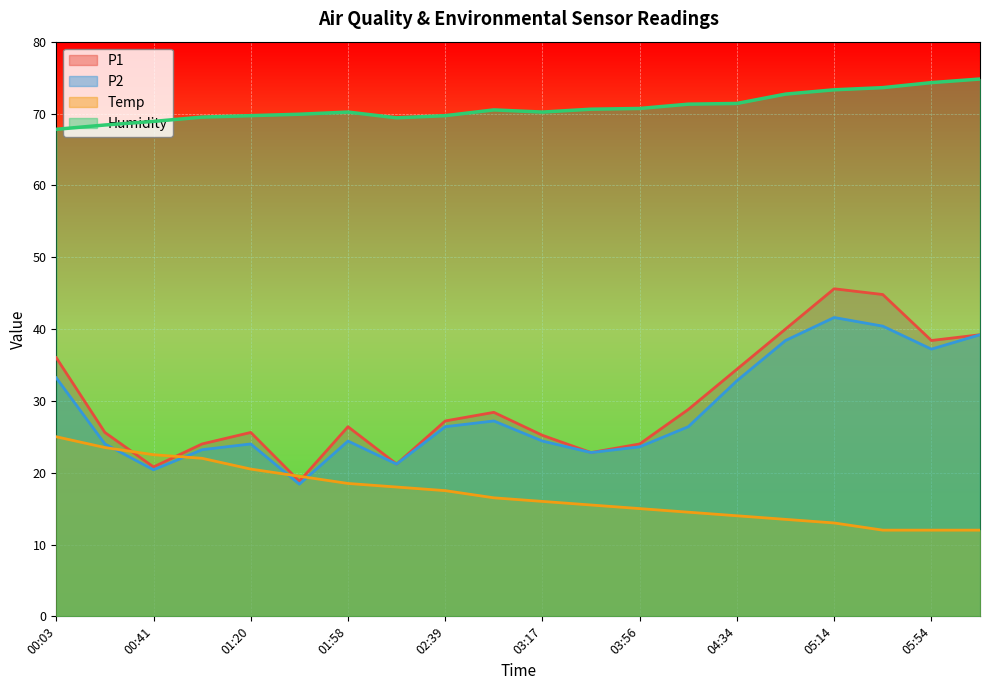

Which has a higher value, 05:54 or 04:15?

05:54